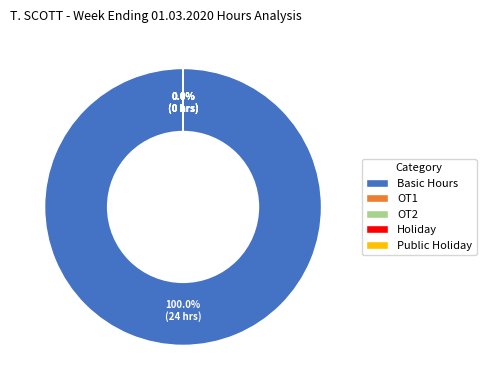

Does any single category account for the majority?

Yes